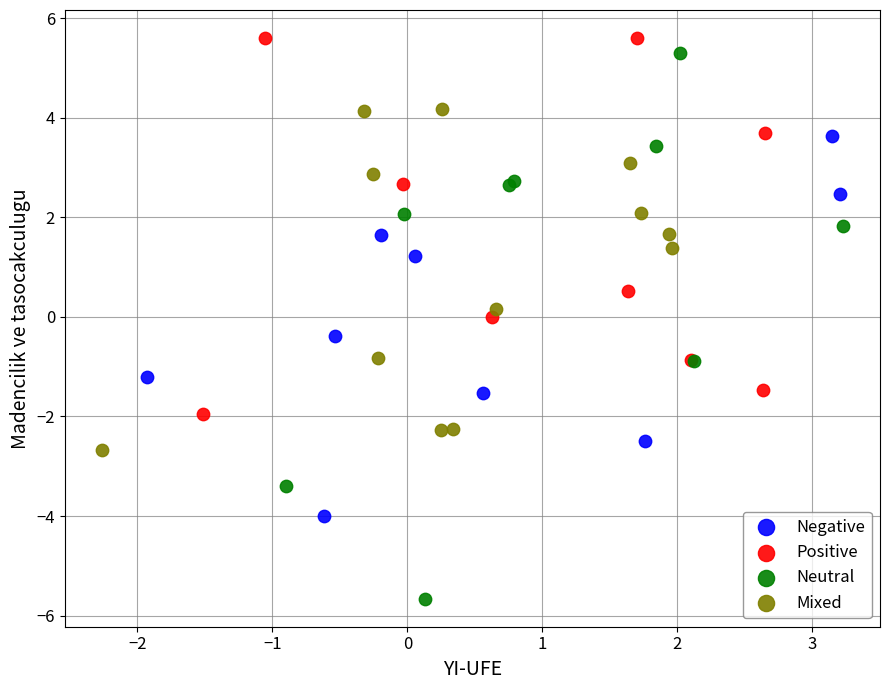

Which series contains the lowest Y value?

Neutral